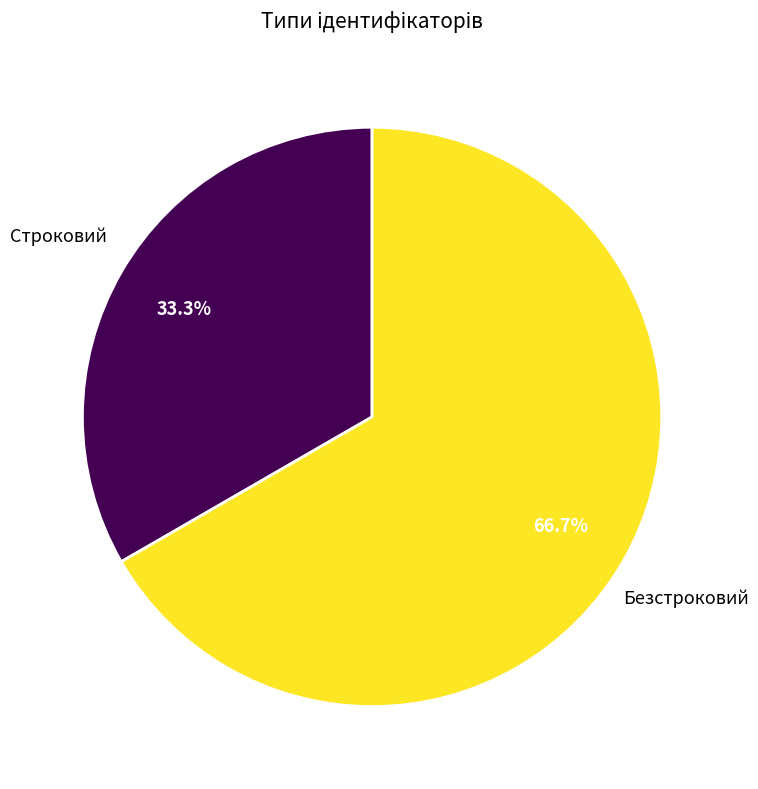

To the nearest percent, what is the difference between the largest and smallest slice percentages?

33%